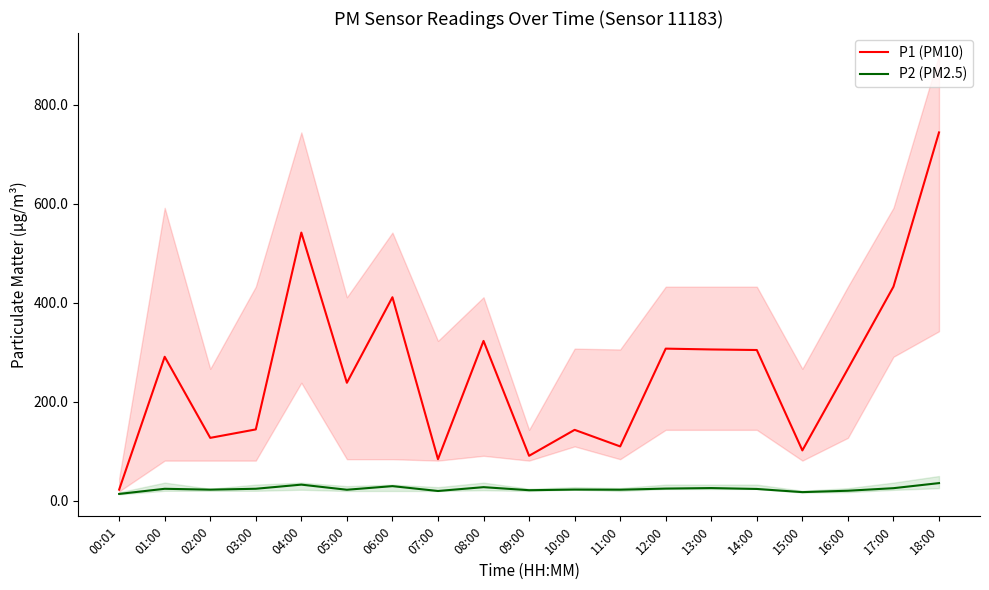

How many interior local peaks does the P2 (PM2.5) series have?

6